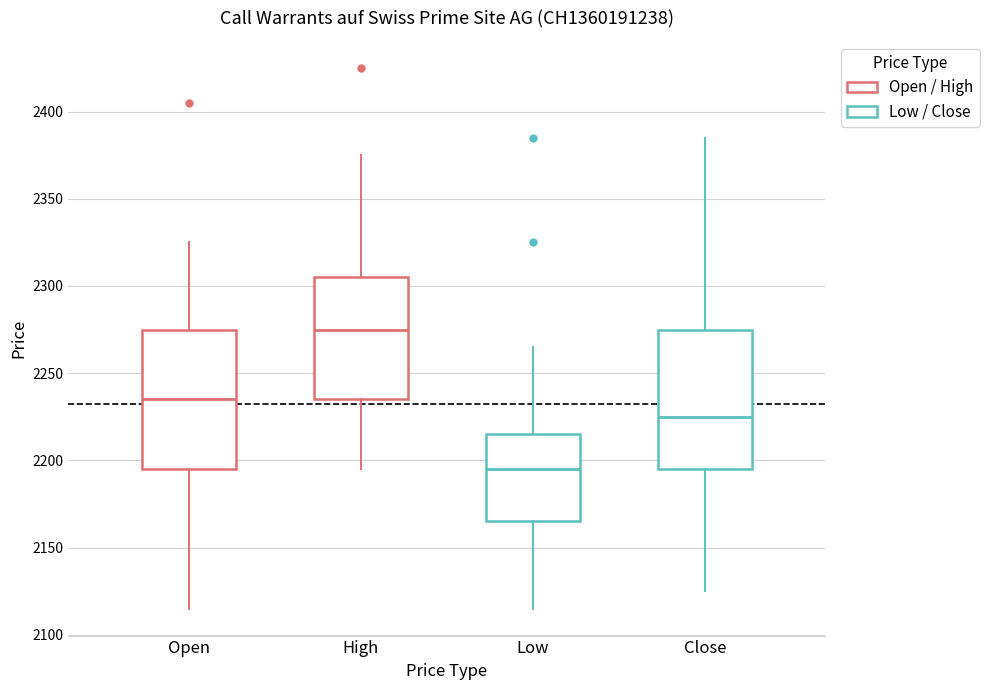

Reading left to right, read every box against the y-axis: the position of its median line, the range the box covers, and the ends of its whiskers. The values are not printed on the chart, so give them approximately, as read against the axis.

Open: median 2235, box 2195 to 2275, whiskers 2115 to 2325
High: median 2275, box 2235 to 2305, whiskers 2195 to 2375
Low: median 2195, box 2165 to 2215, whiskers 2115 to 2265
Close: median 2225, box 2195 to 2275, whiskers 2125 to 2385